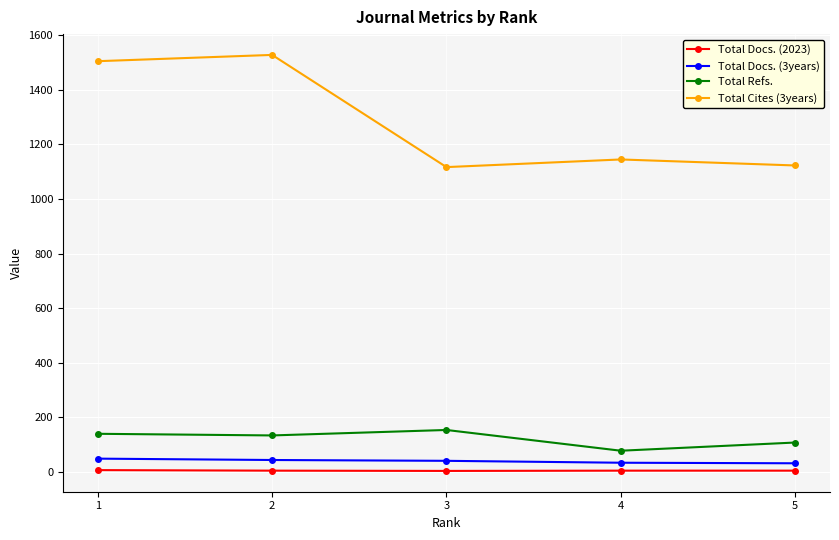

Which series has the largest total across all categories?

Total Cites (3years)